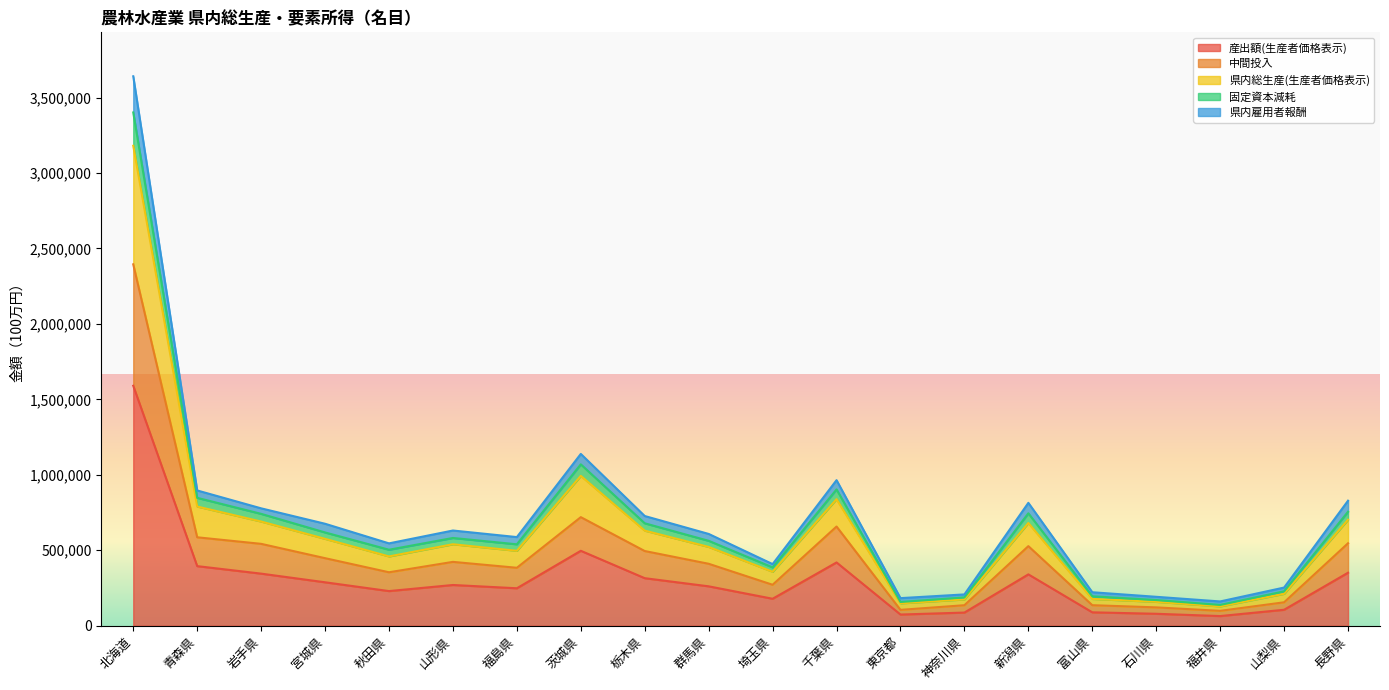

Rank the series at 福井県 from lowest to highest value.

産出額(生産者価格表示), 中間投入, 県内総生産(生産者価格表示), 県内雇用者報酬, 固定資本減耗